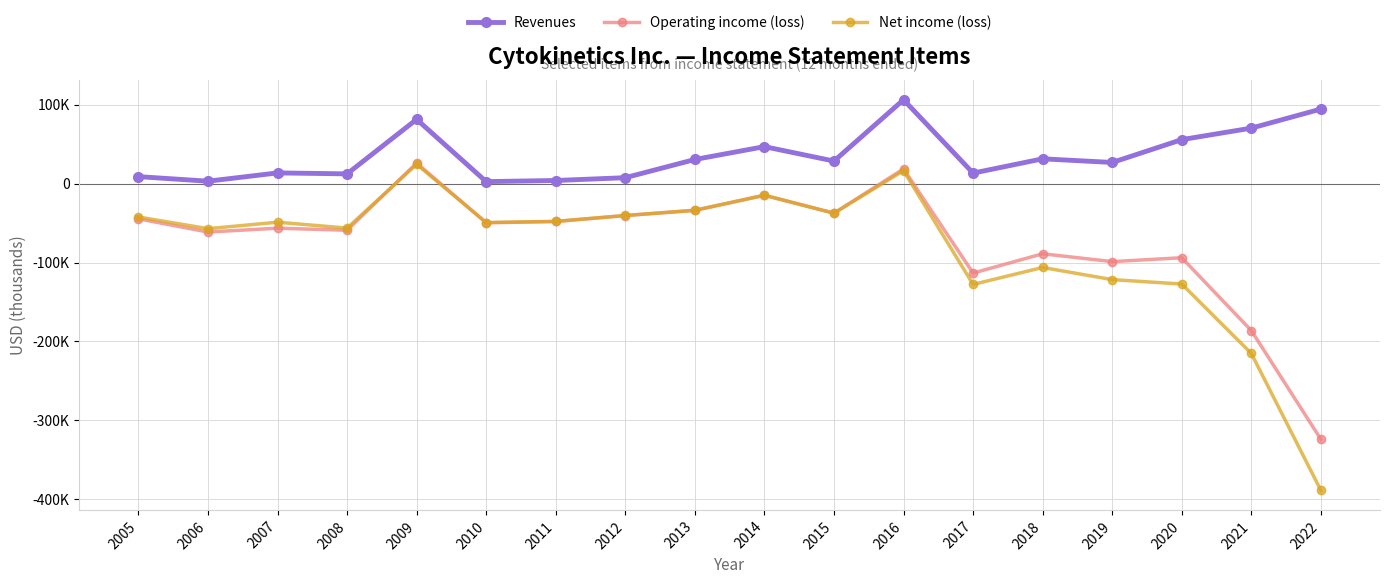

Does the chart have visible grid lines?

Yes